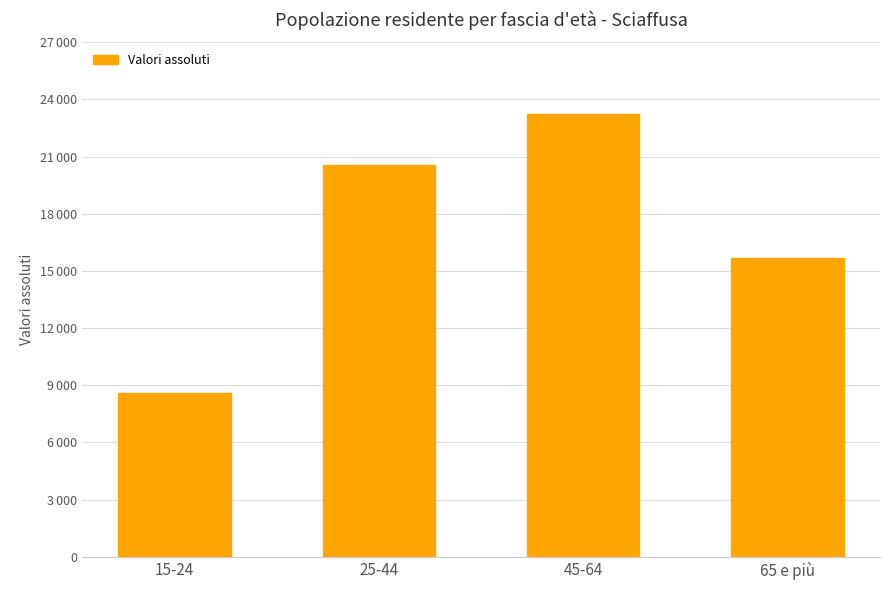

Rank the categories by value from highest to lowest.

45-64, 25-44, 65 e più, 15-24